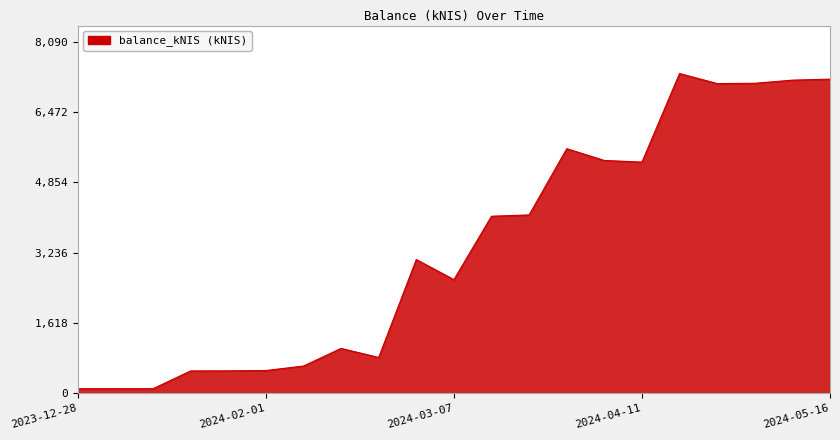

What is the greatest value displayed?

7355.1